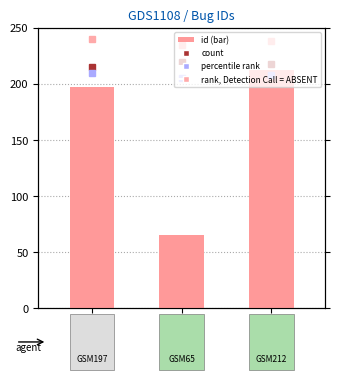

What is the label of the 2nd bar from the right?

Defect 65